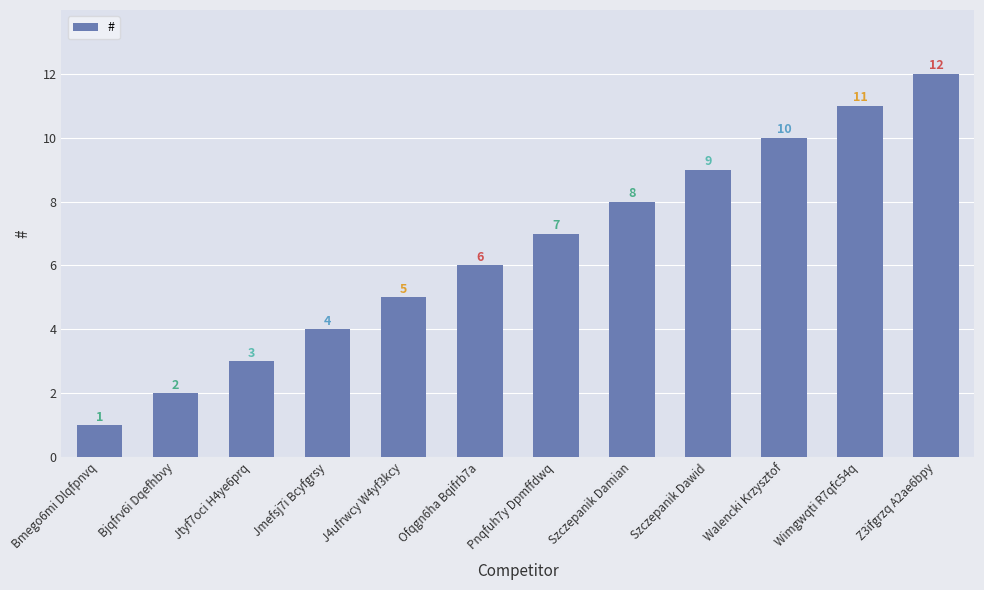

Reading right to left, transcribe all the data shown in this chart.

12	11	10	9	8	7	6	5	4	3	2	1